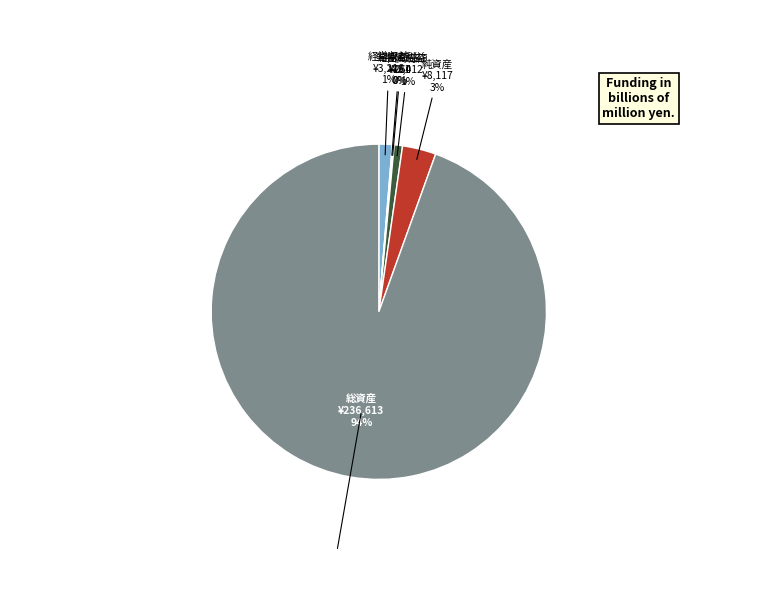

Is there a majority slice in this chart?

Yes